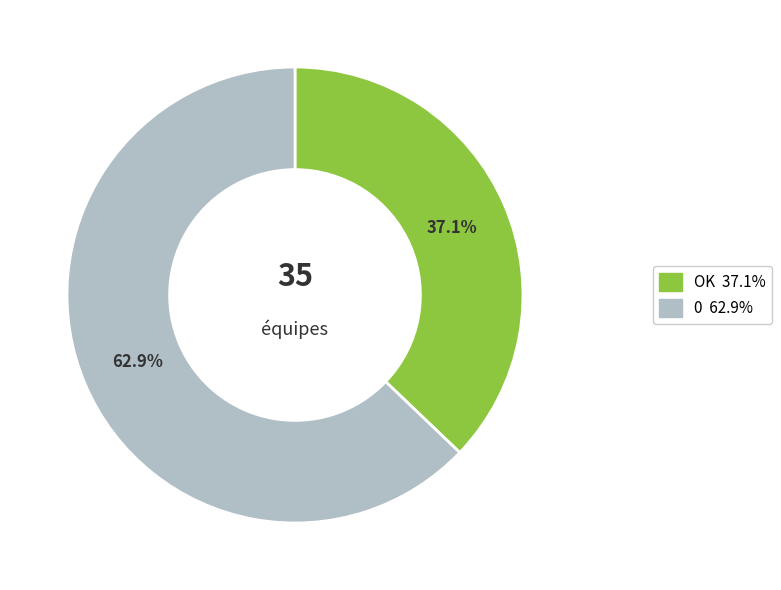

Is there any slice that represents more than half of the pie?

Yes